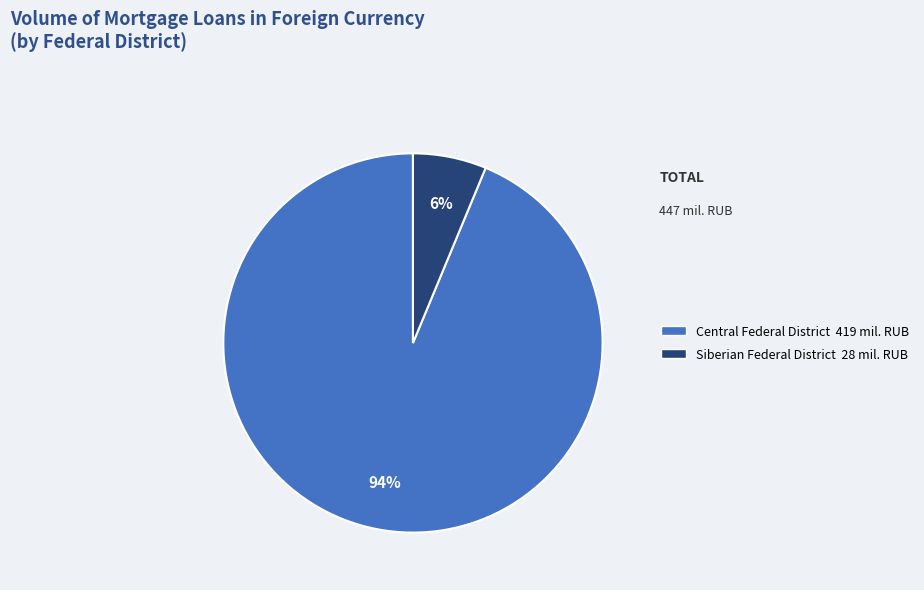

Is there a majority slice in this chart?

Yes